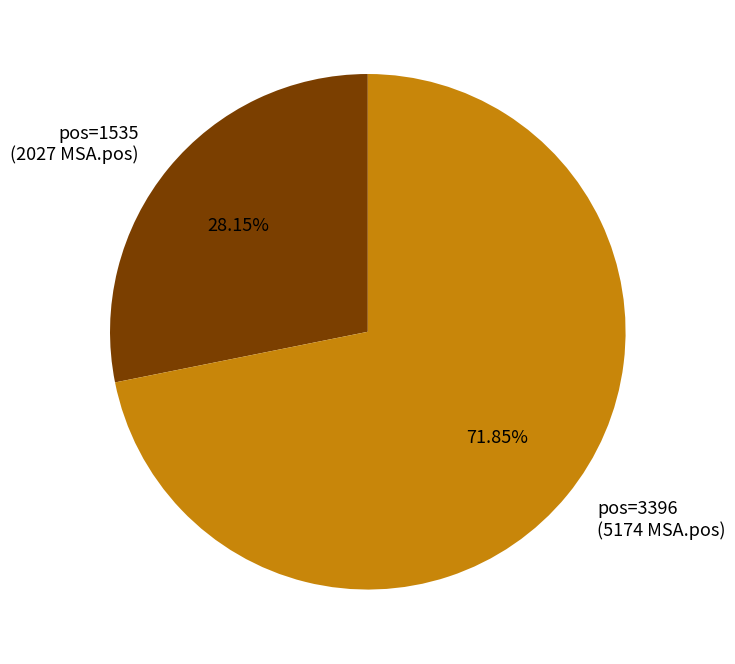

Count the number of slices in the pie.

2